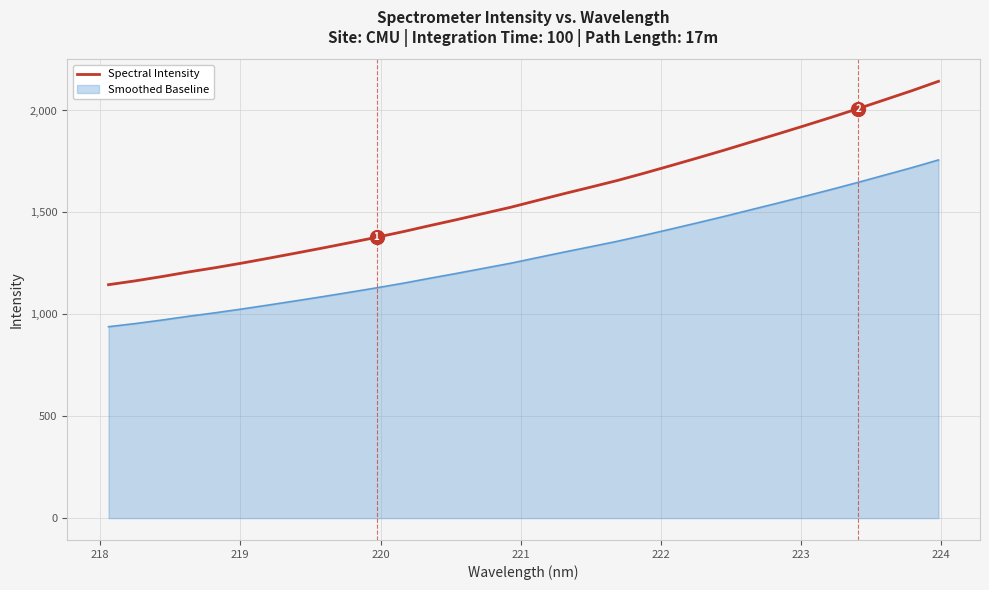

Which series has the largest total across all categories?

Spectral Intensity